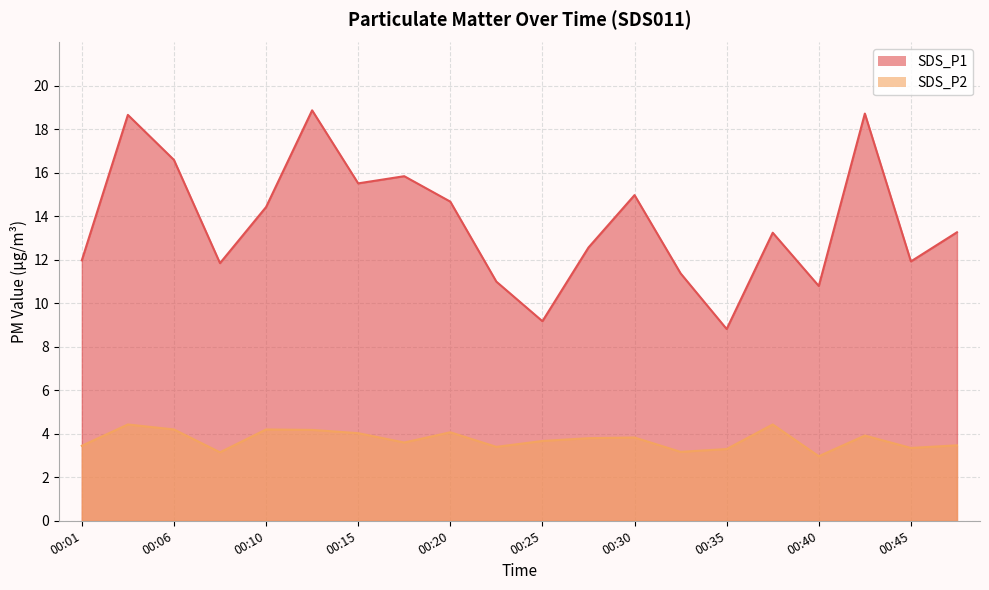

What is the highest value of the SDS_P1 series?

18.9